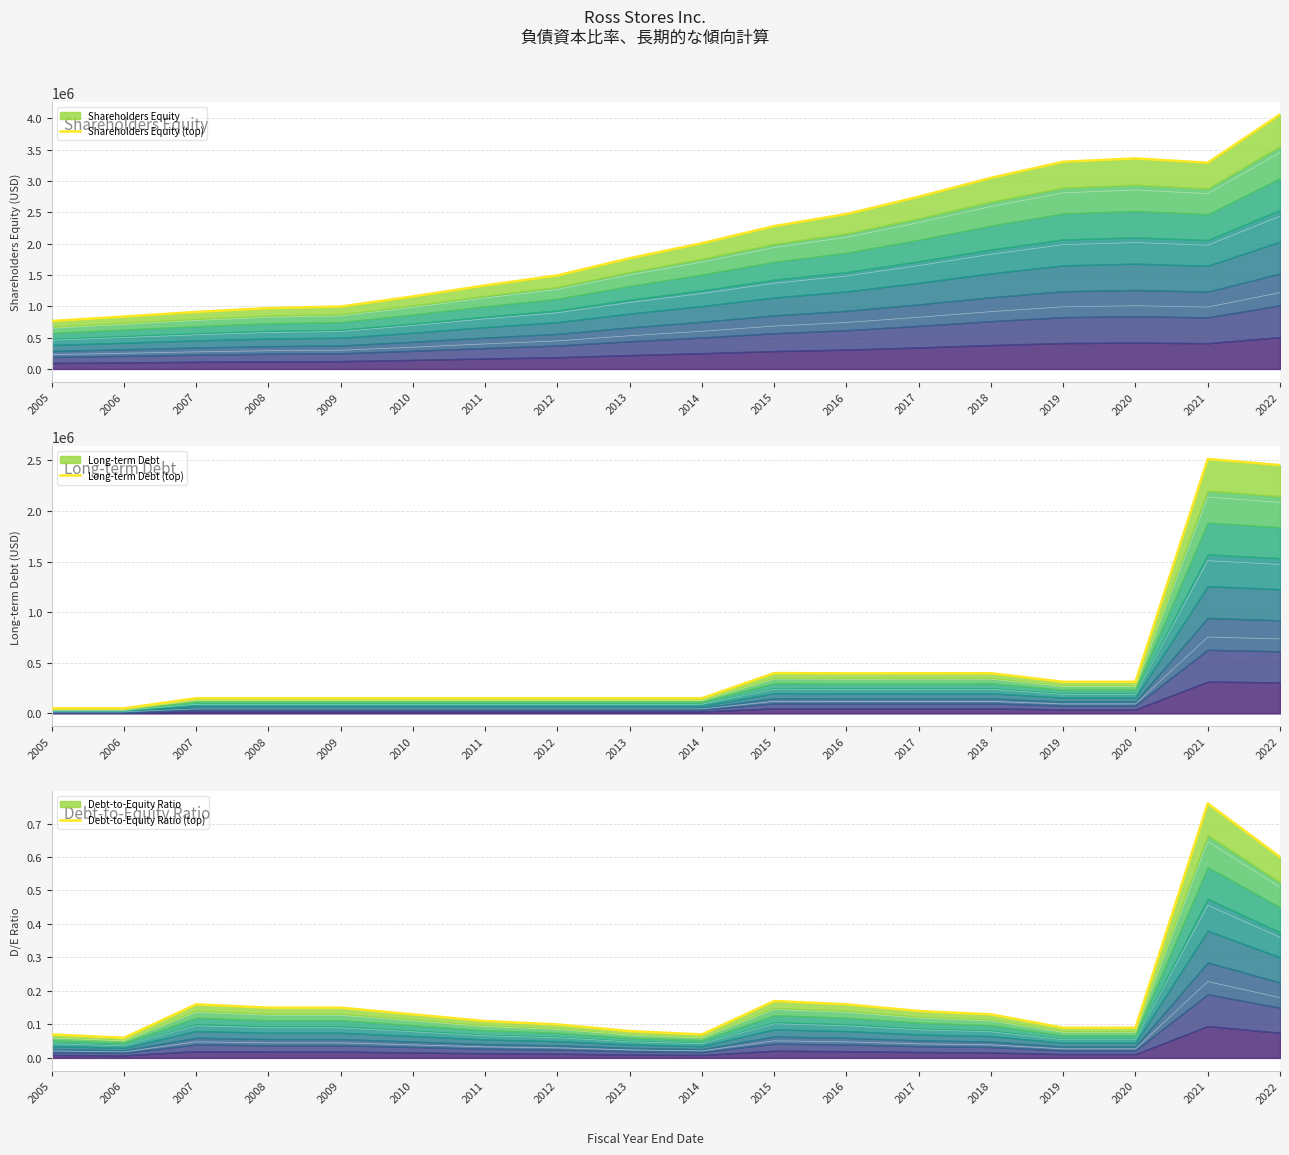

Which series has the largest range (max minus min)?

Shareholders Equity (top)